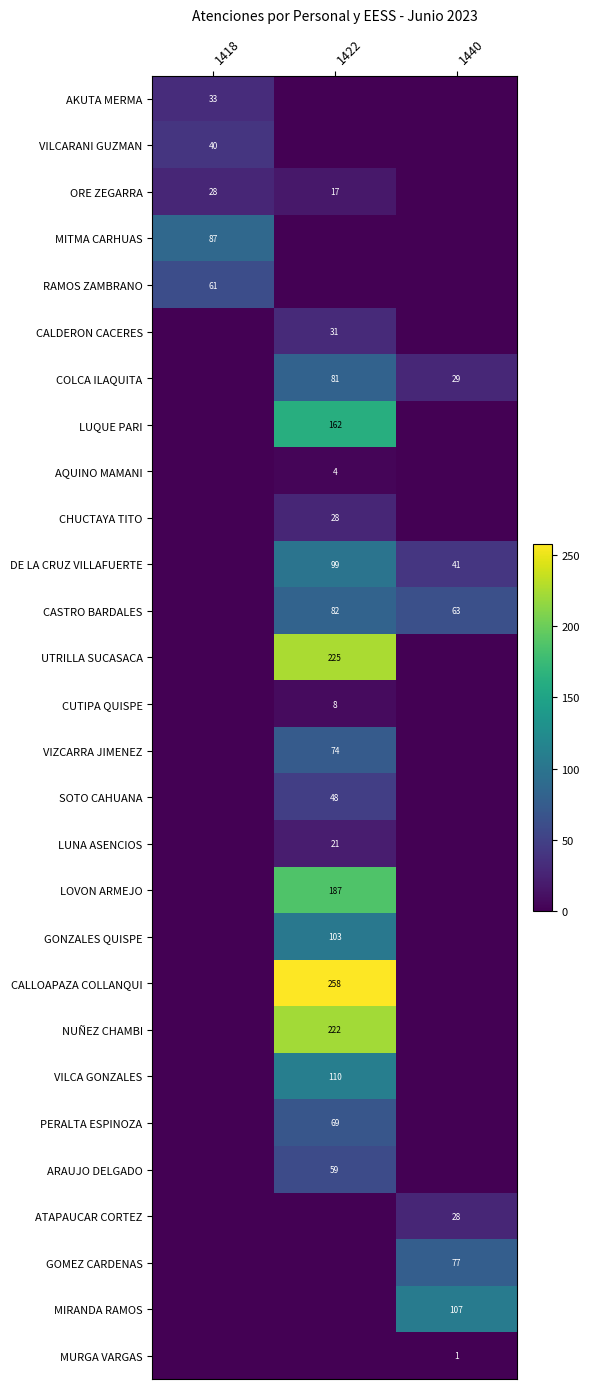

The value of LUQUE PARI at 1422 is 83. True or false?

False